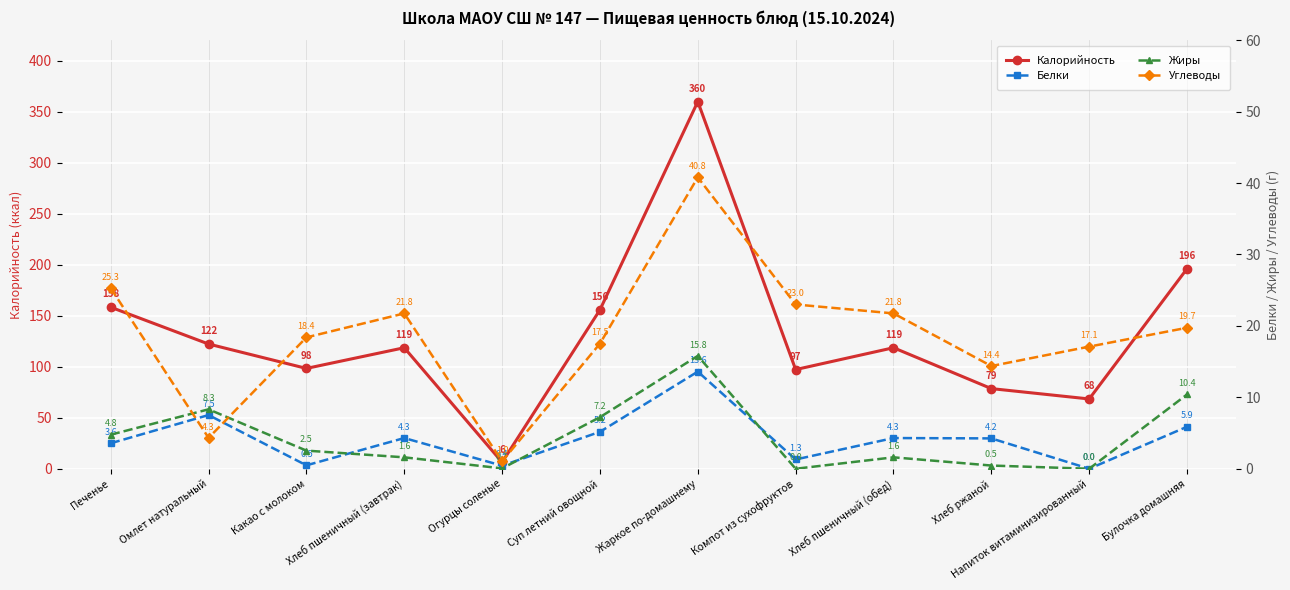

Which series has the largest total across all categories?

Калорийность